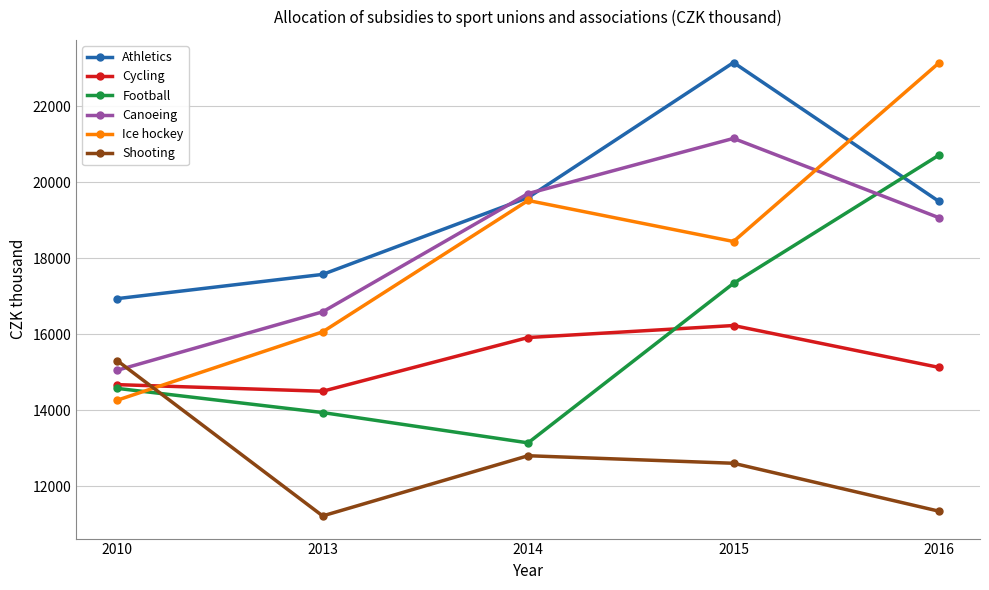

Where does the Cycling series first go above 15131?

2014